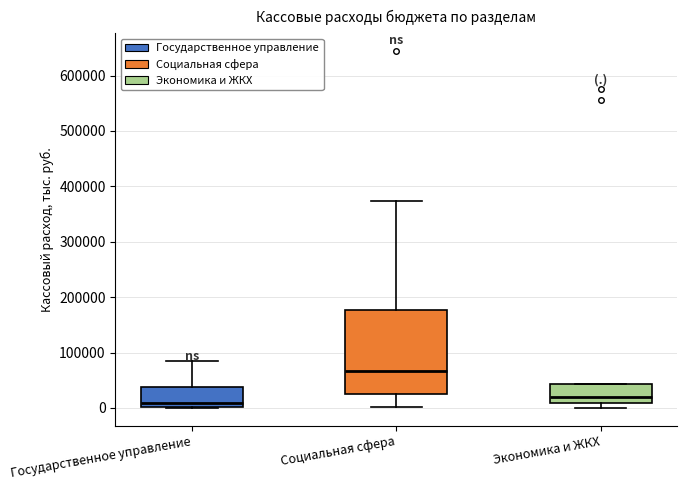

Reading left to right, transcribe this box plot: for each box, give where its median line is, the range the box spans, and where its two whiskers end, as read against the y-axis. The values are not printed on the chart, so give them approximately, as read against the axis.

Государственное управление: median 10000, box 0 to 40000, whiskers 0 to 80000
Социальная сфера: median 70000, box 20000 to 180000, whiskers 0 to 370000
Экономика и ЖКХ: median 20000, box 10000 to 40000, whiskers 0 to 40000